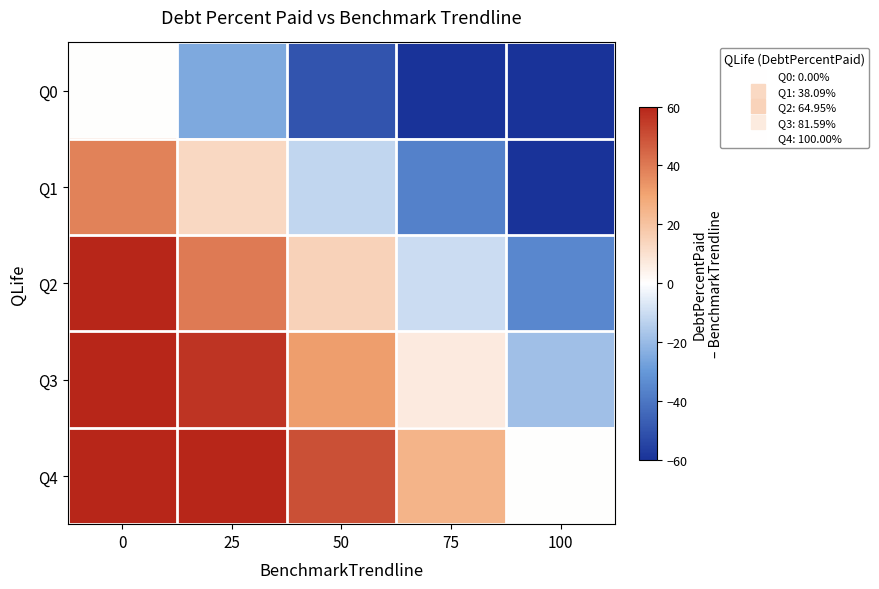

Reading left to right, transcribe all the data shown in this chart.

Q0: 0=0.0	25=-25.0	50=-50.0	75=-75.0	100=-100.0
Q1: 0=38.1	25=13.1	50=-11.9	75=-36.9	100=-61.9
Q2: 0=65.0	25=40.0	50=15.0	75=-10.0	100=-35.0
Q3: 0=81.6	25=56.6	50=31.6	75=6.6	100=-18.4
Q4: 0=100.0	25=75.0	50=50.0	75=25.0	100=0.0